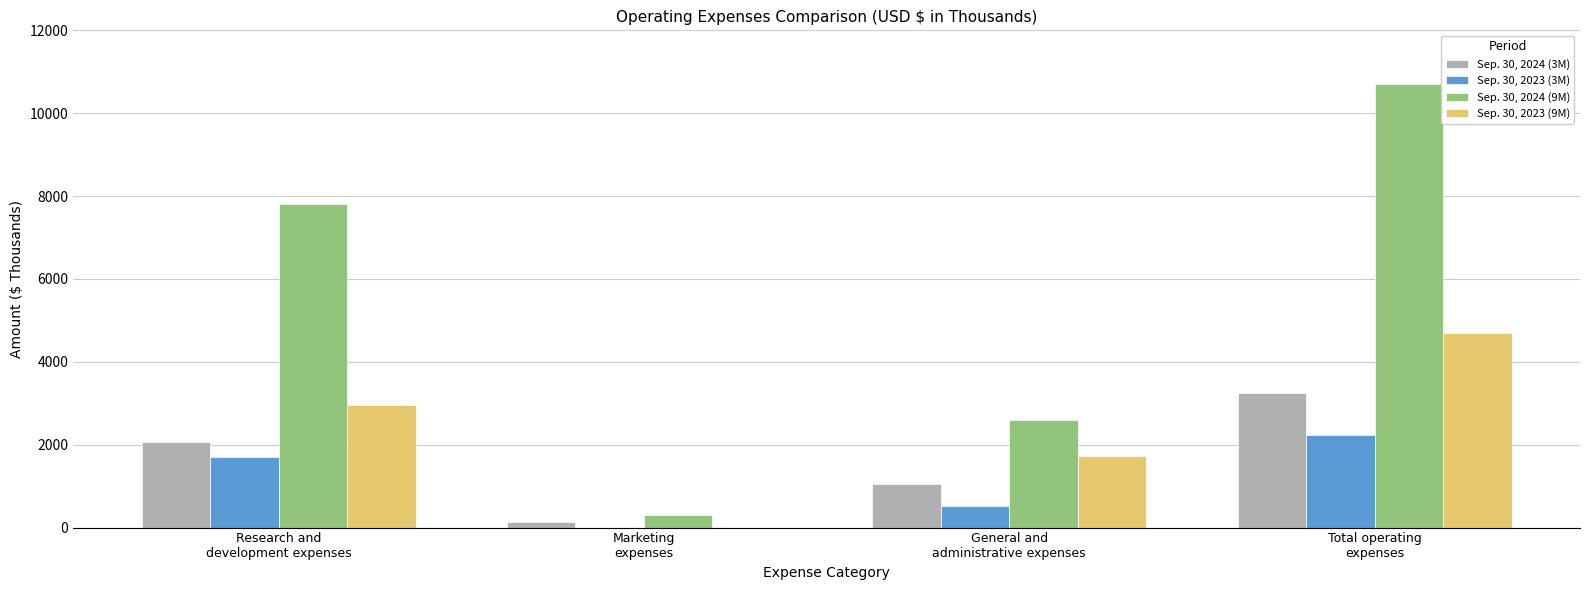

Reading left to right, extract all data points from this chart.

Sep. 30, 2024 (3M): 2063	125	1063	3251
Sep. 30, 2023 (3M): 1693	0	531	2224
Sep. 30, 2024 (9M): 7800	295	2598	10693
Sep. 30, 2023 (9M): 2962	0	1725	4687